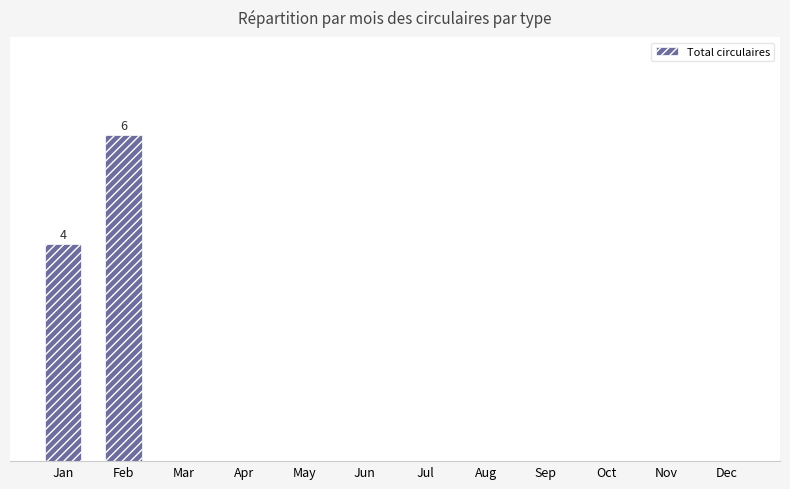

Which category has the lowest value across all series?

Mar